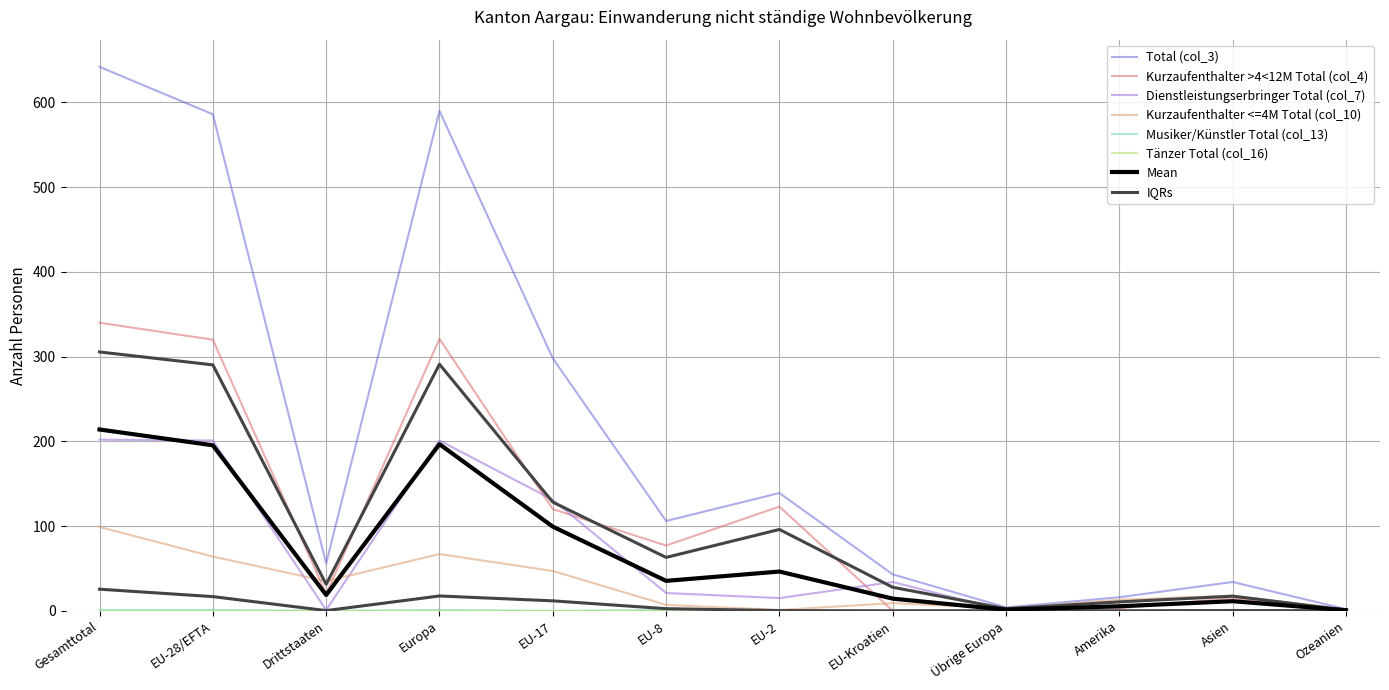

At which category is the sum across all series the highest?

Gesamttotal